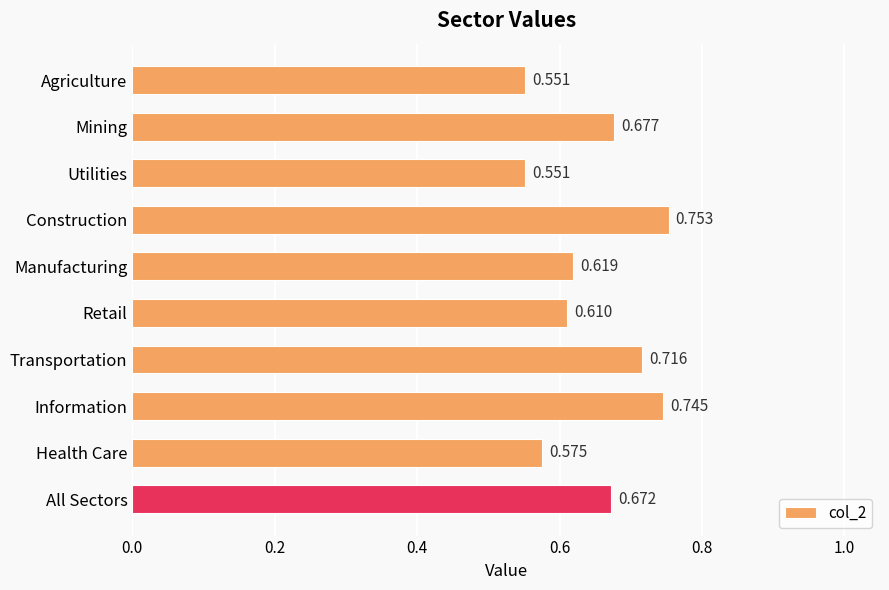

Which has a higher value, Manufacturing or All Sectors?

All Sectors